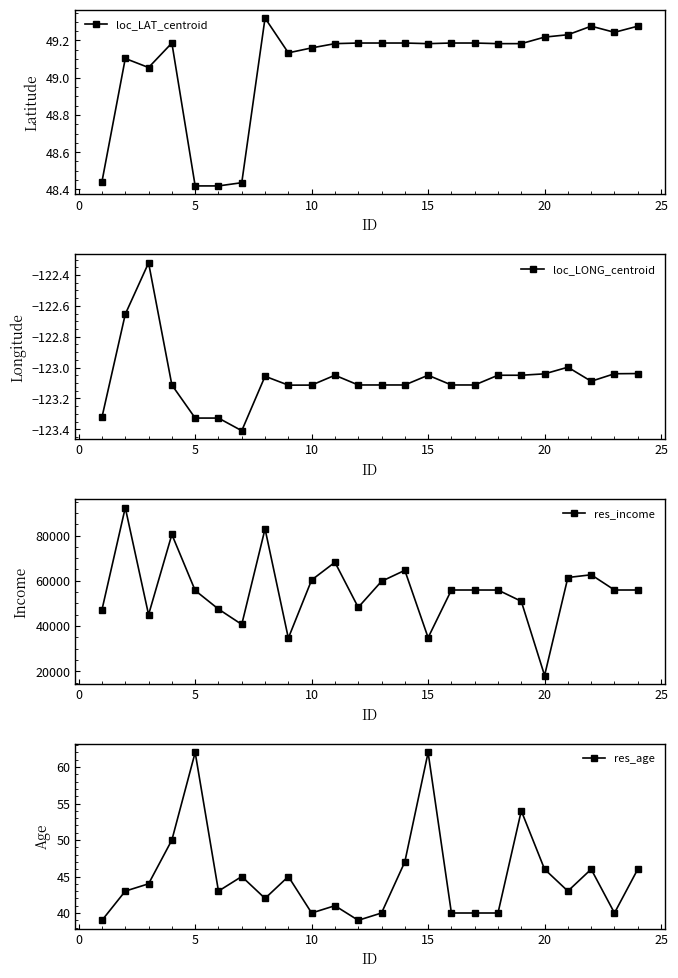

Which series has the largest total across all categories?

res_income